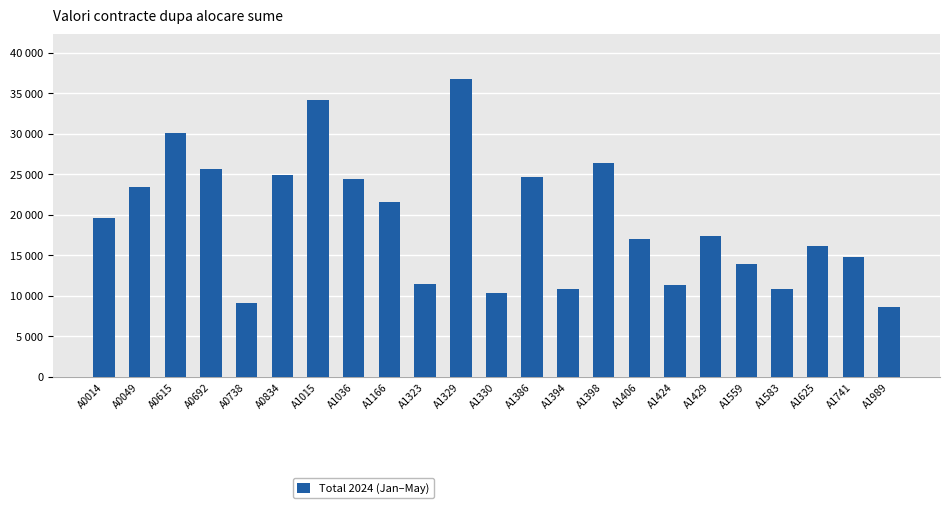

At which label is the value closest to 22648?

A0049